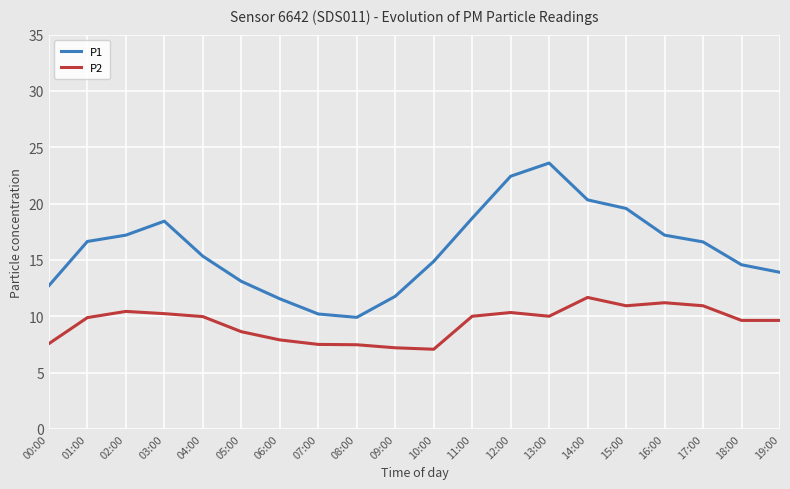

The value of P2 at 01:00 is 9.9. True or false?

True